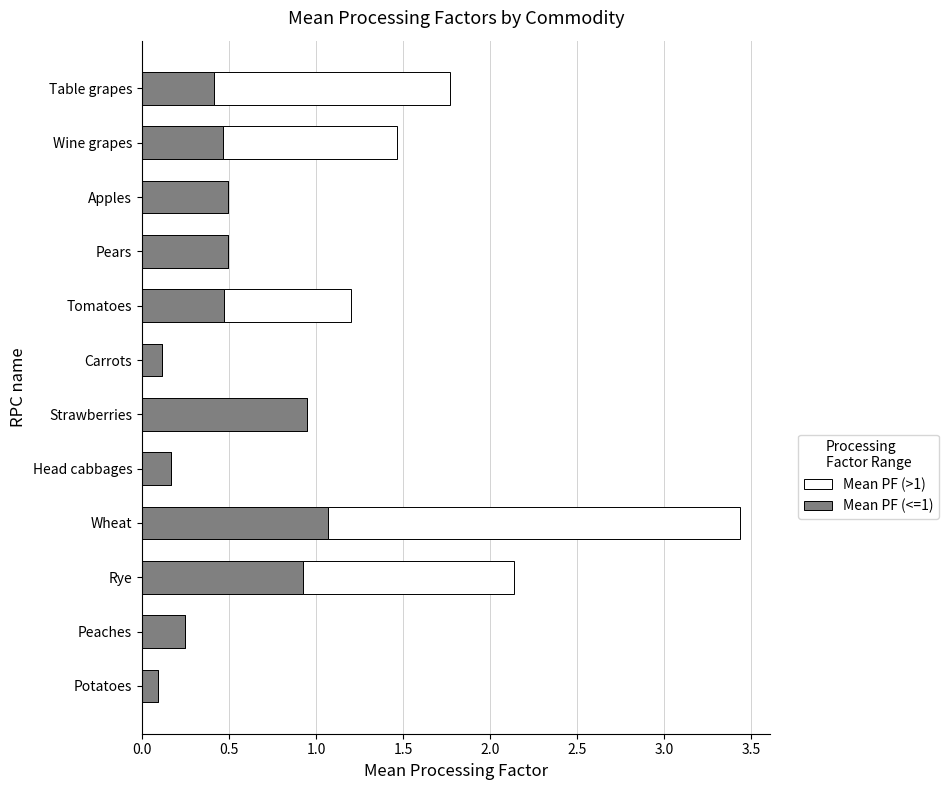

At which category is the sum across all series the highest?

Wheat